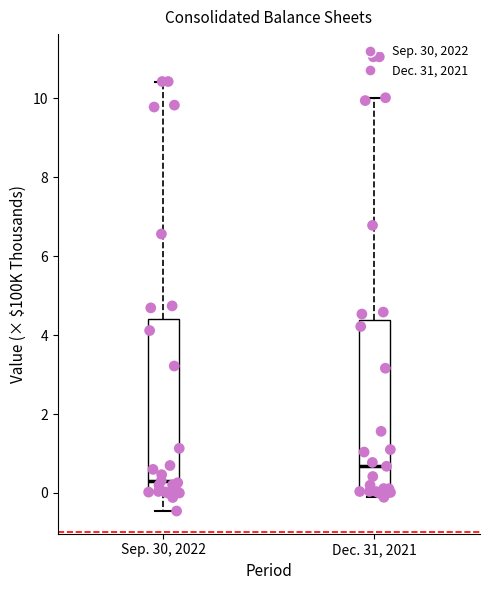

Reading left to right, read every box against the y-axis: the position of its median line, the range the box covers, and the ends of its whiskers. The values are not printed on the chart, so give them approximately, as read against the axis.

Sep. 30, 2022: median 0.4, box 0.0 to 4.4, whiskers -0.4 to 10.4
Dec. 31, 2021: median 0.6, box 0.0 to 4.4, whiskers -0.2 to 10.0